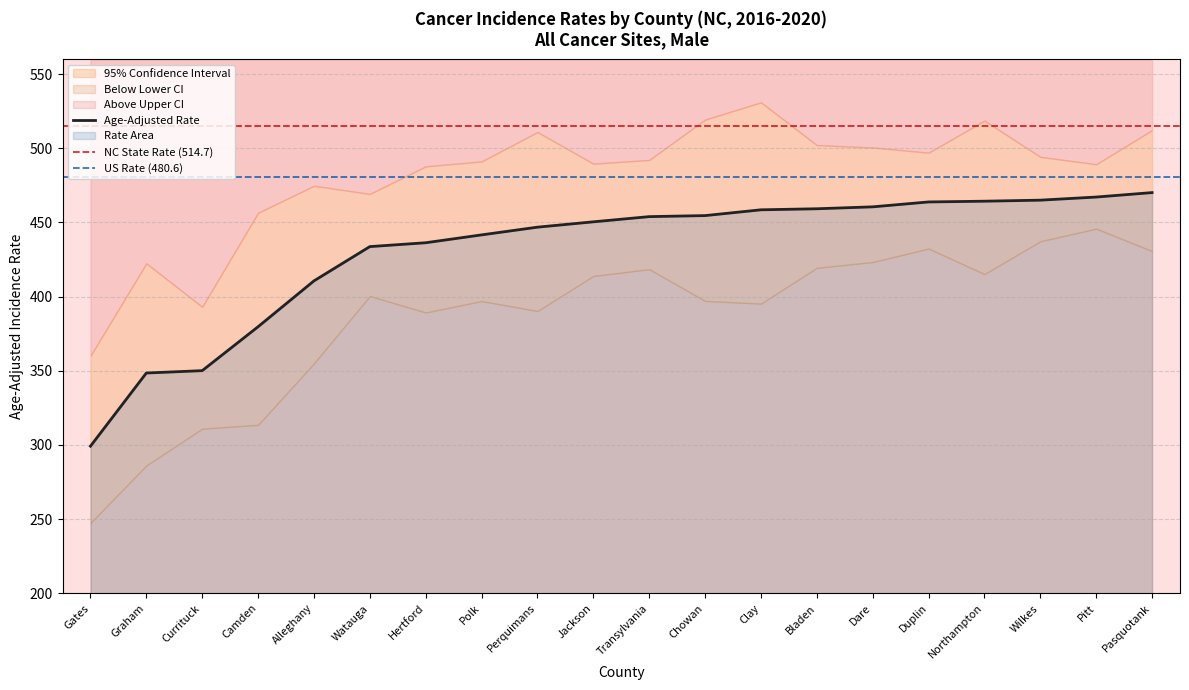

Between Polk and Gates, which is larger?

Polk